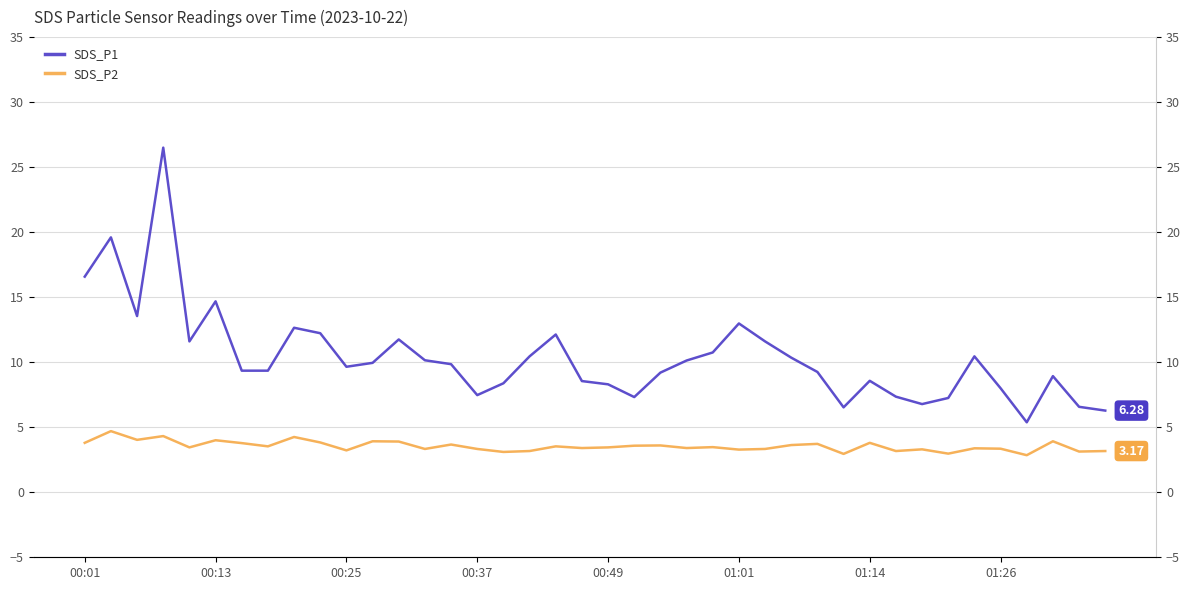

Reading left to right, list all the values displayed in this chart.

SDS_P1: 16.6	19.6	13.6	26.5	11.6	14.7	9.3	9.3	12.7	12.2	9.7	9.9	11.8	10.2	9.8	7.5	8.4	10.4	12.1	8.6	8.3	7.3	9.2	10.1	10.8	13.0	11.6	10.3	9.2	6.5	8.6	7.3	6.8	7.2	10.4	8.0	5.4	8.9	6.6	6.3
SDS_P2: 3.8	4.7	4.0	4.3	3.5	4.0	3.8	3.5	4.2	3.8	3.2	3.9	3.9	3.3	3.7	3.3	3.1	3.2	3.5	3.4	3.5	3.6	3.6	3.4	3.5	3.3	3.3	3.6	3.7	3.0	3.8	3.2	3.3	3.0	3.4	3.4	2.9	3.9	3.1	3.2